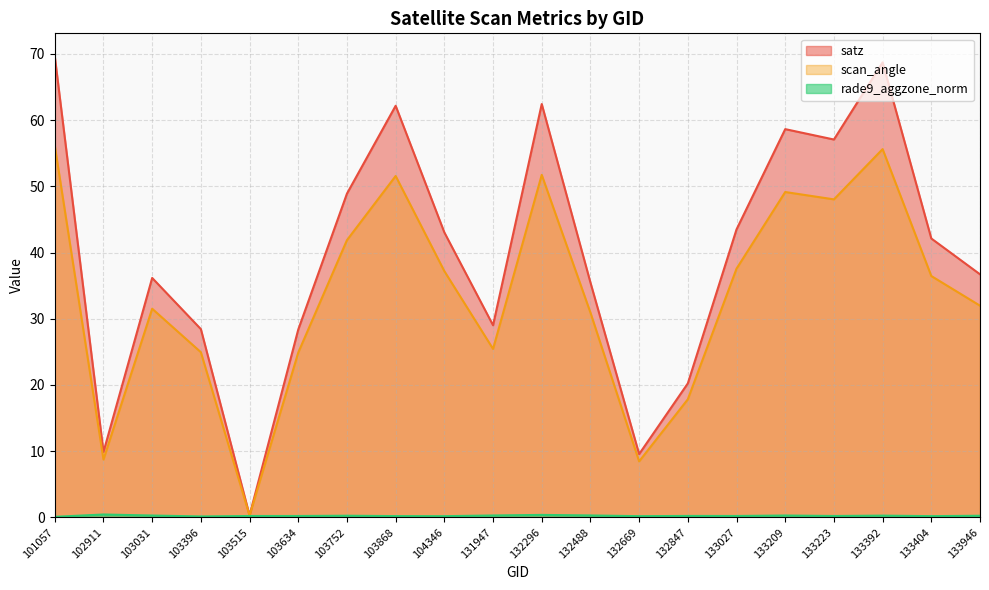

Where is rade9_aggzone_norm nearest to the value 0?

101057